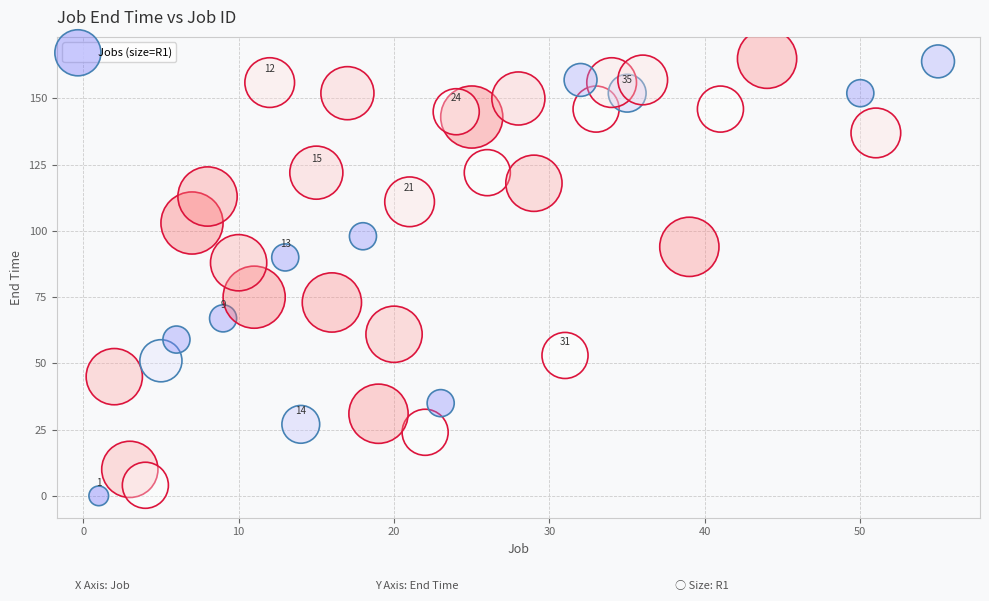

What is the range of X values (max minus min)?

54